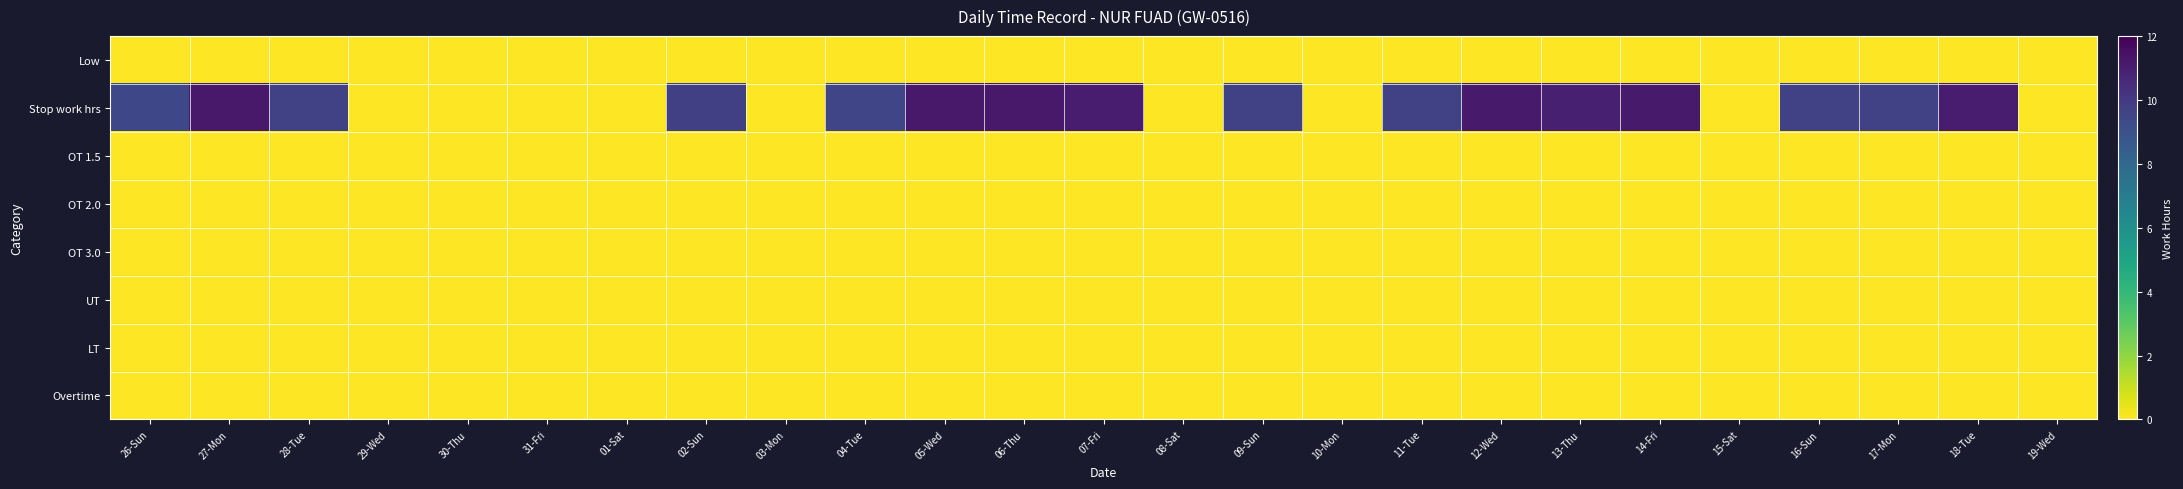

Which series has the widest spread of values?

Stop work hrs